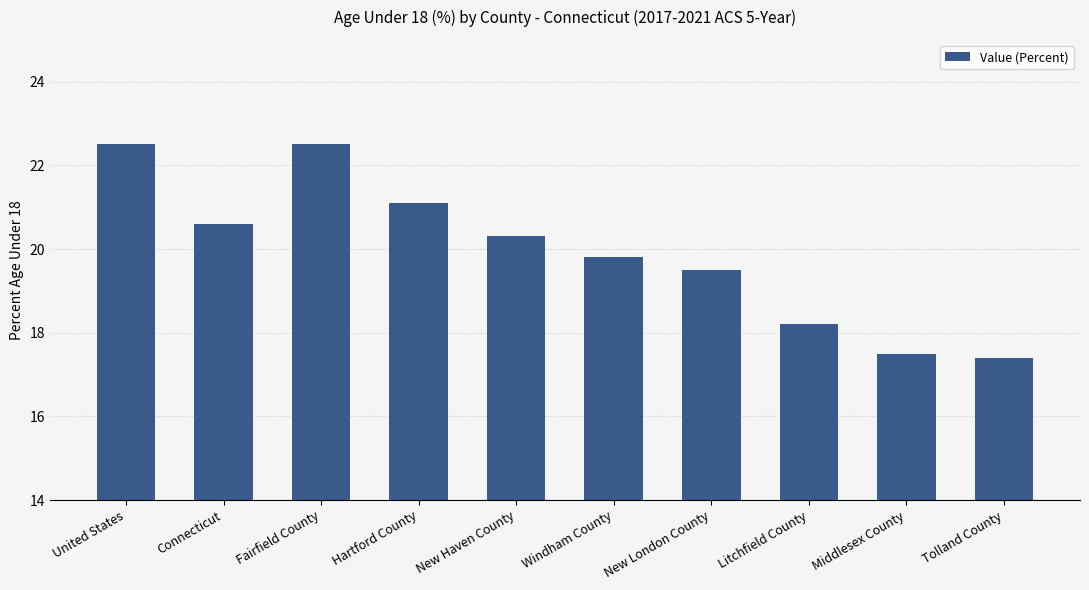

Is it true that the value at Litchfield County is 18.2?

True